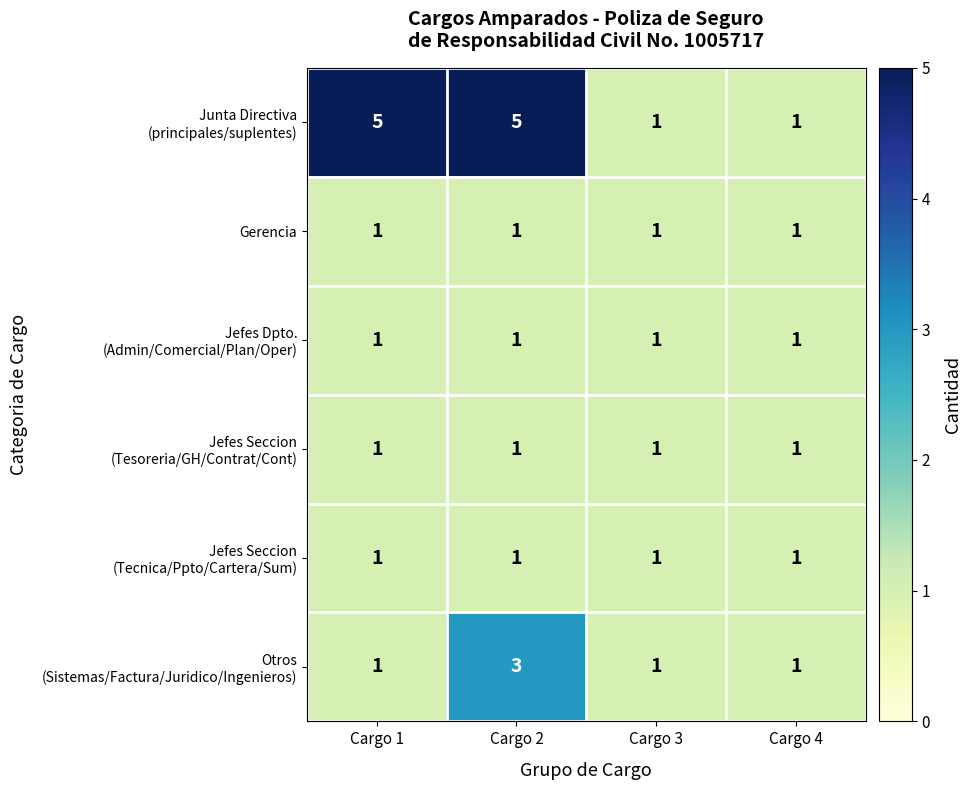

What is the difference between the highest and lowest values at Cargo 1?

4